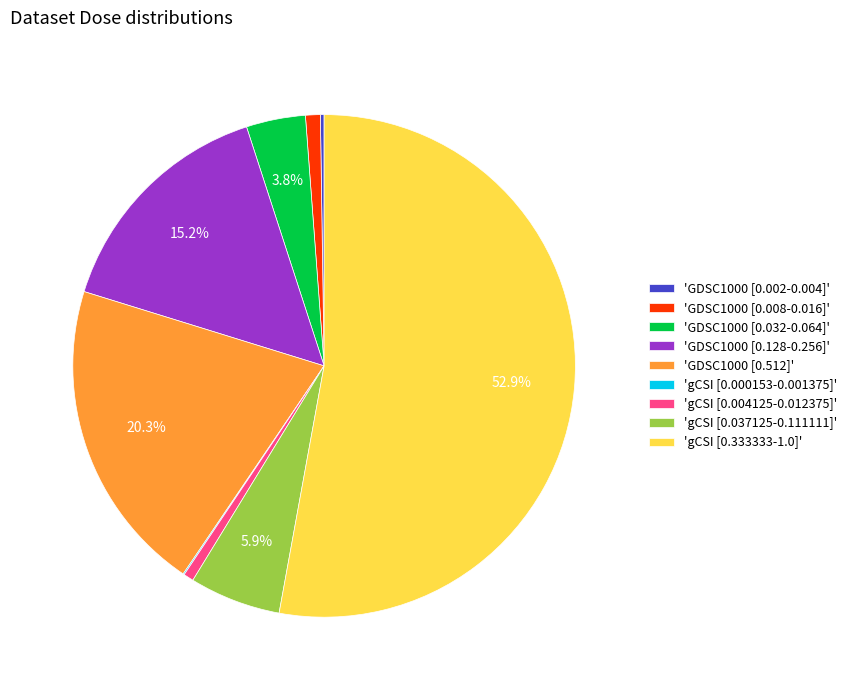

Between 'gCSI [0.037125-0.111111]' and 'gCSI [0.004125-0.012375]', which is larger?

'gCSI [0.037125-0.111111]'